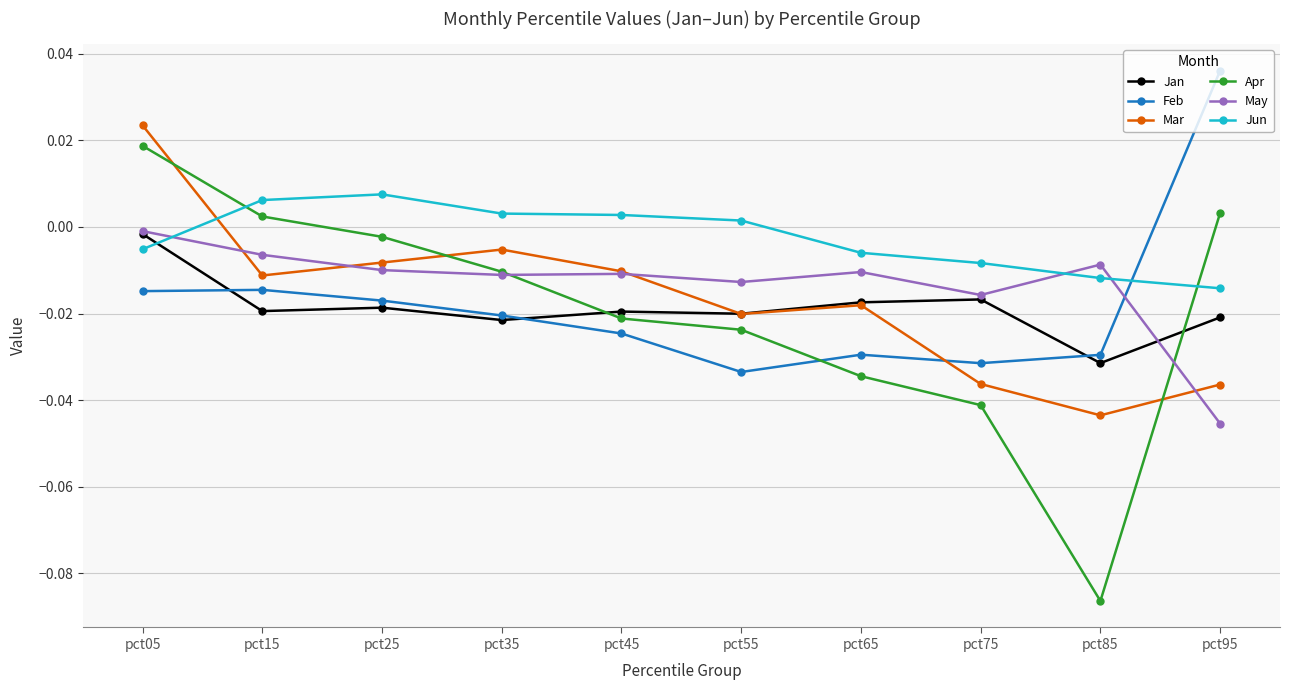

How many categories are shown in the chart?

10